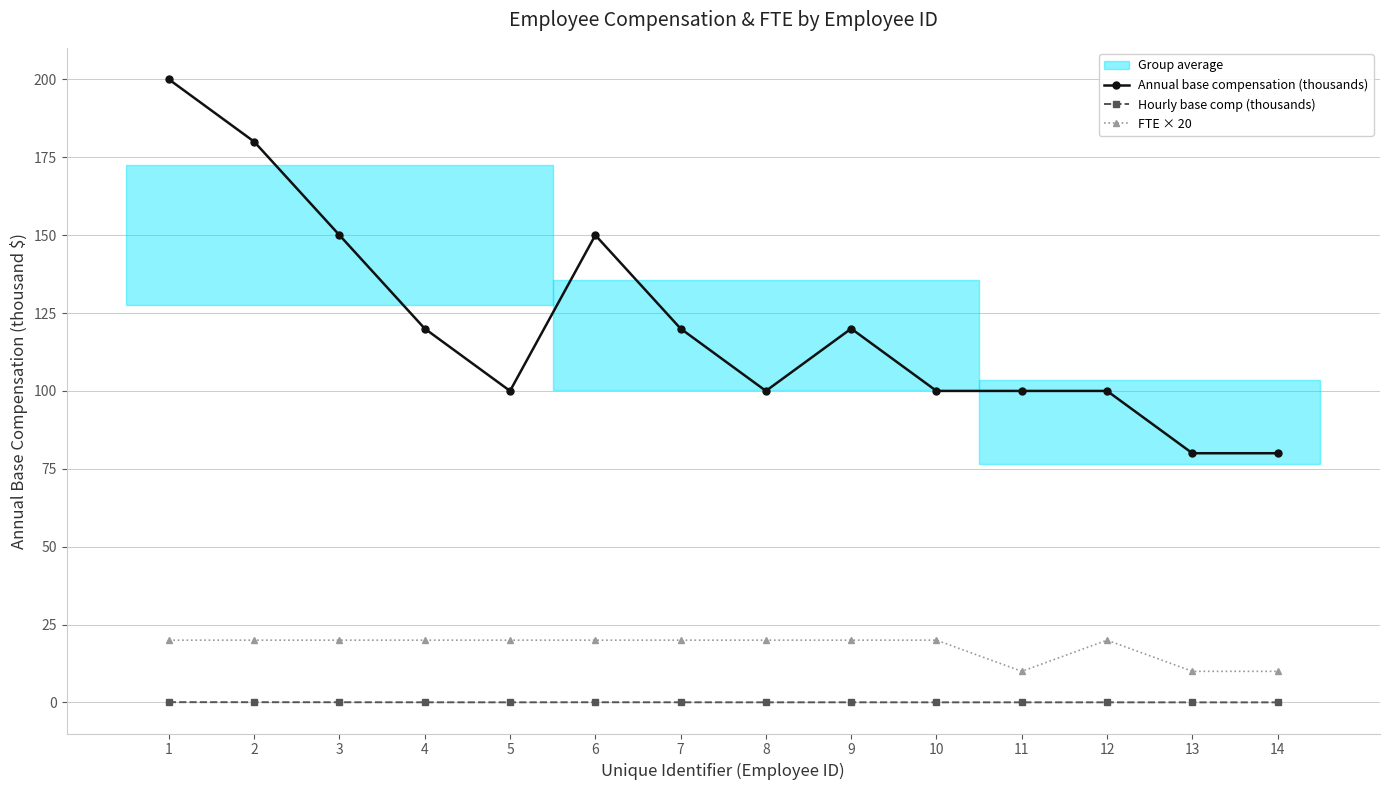

Is this an area chart (filled region under the line)?

No